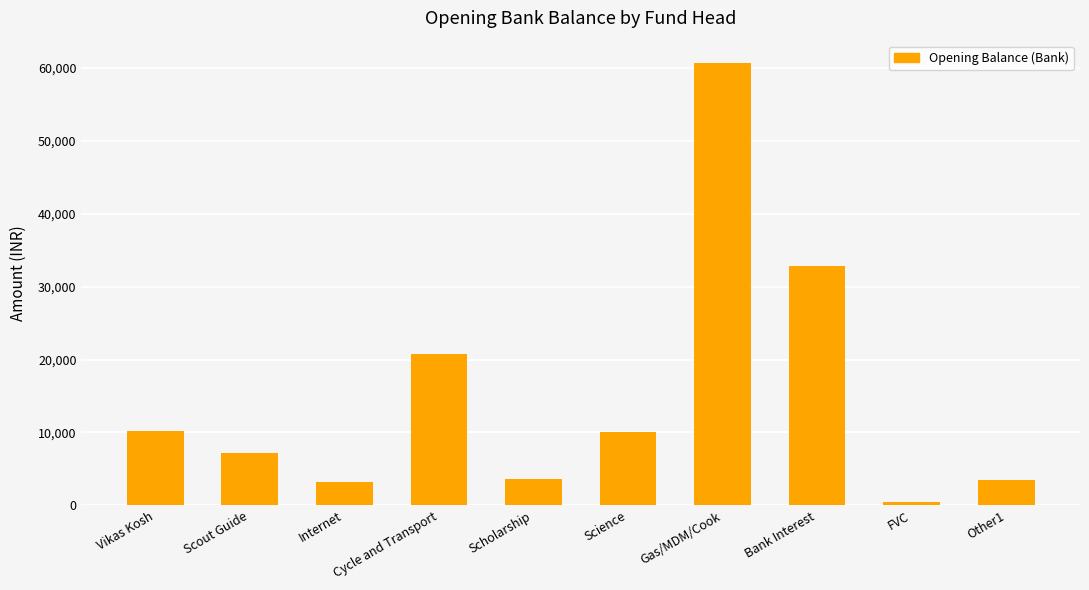

What is the label of the 1st bar from the right?

Other1